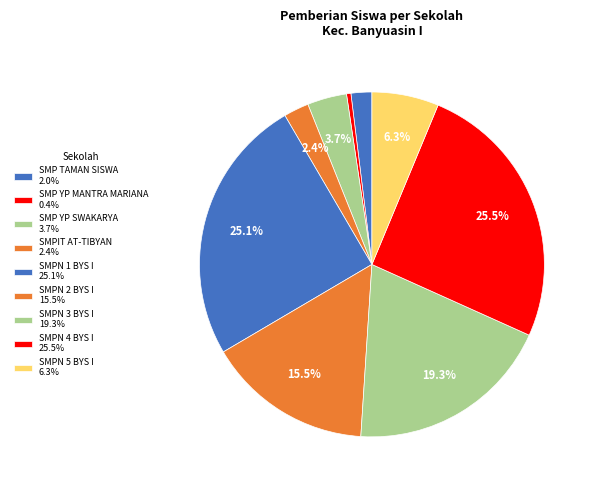

Count the number of slices in the pie.

9